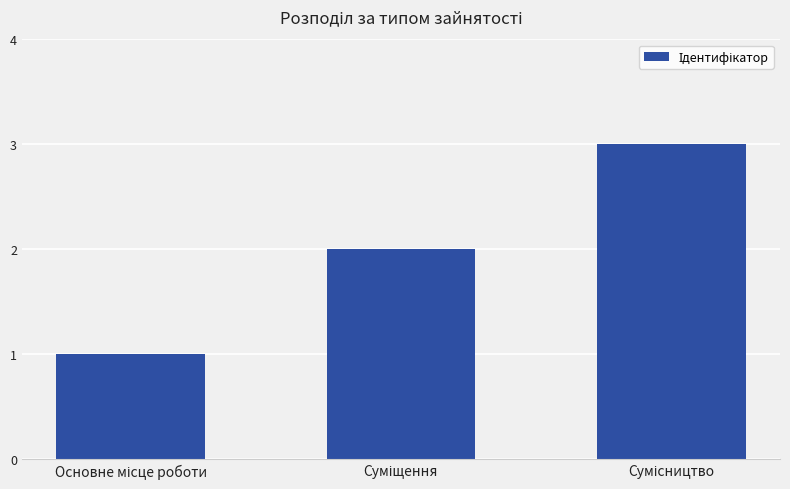

What is the greatest value displayed?

3